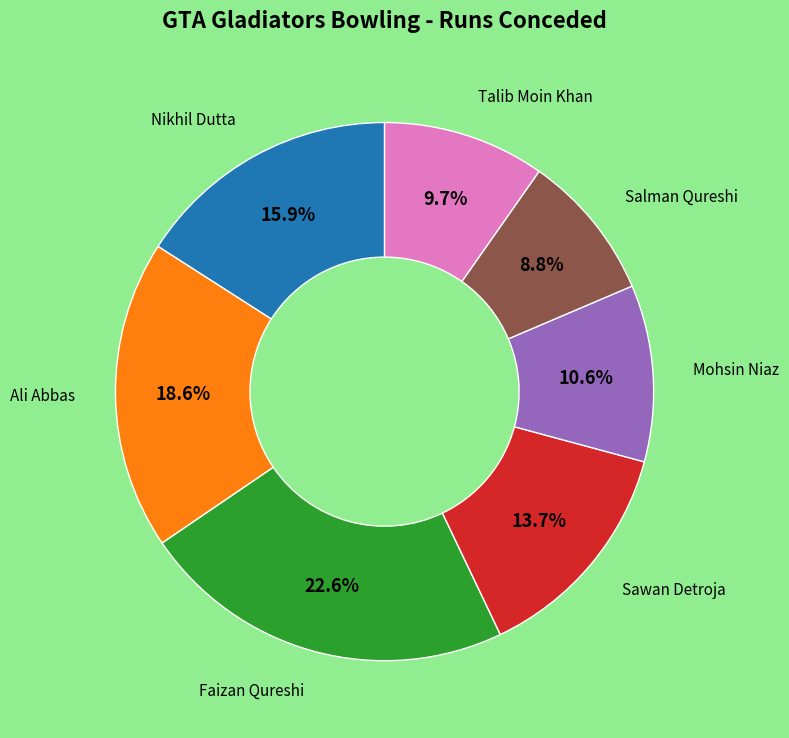

Does any single category account for the majority?

No